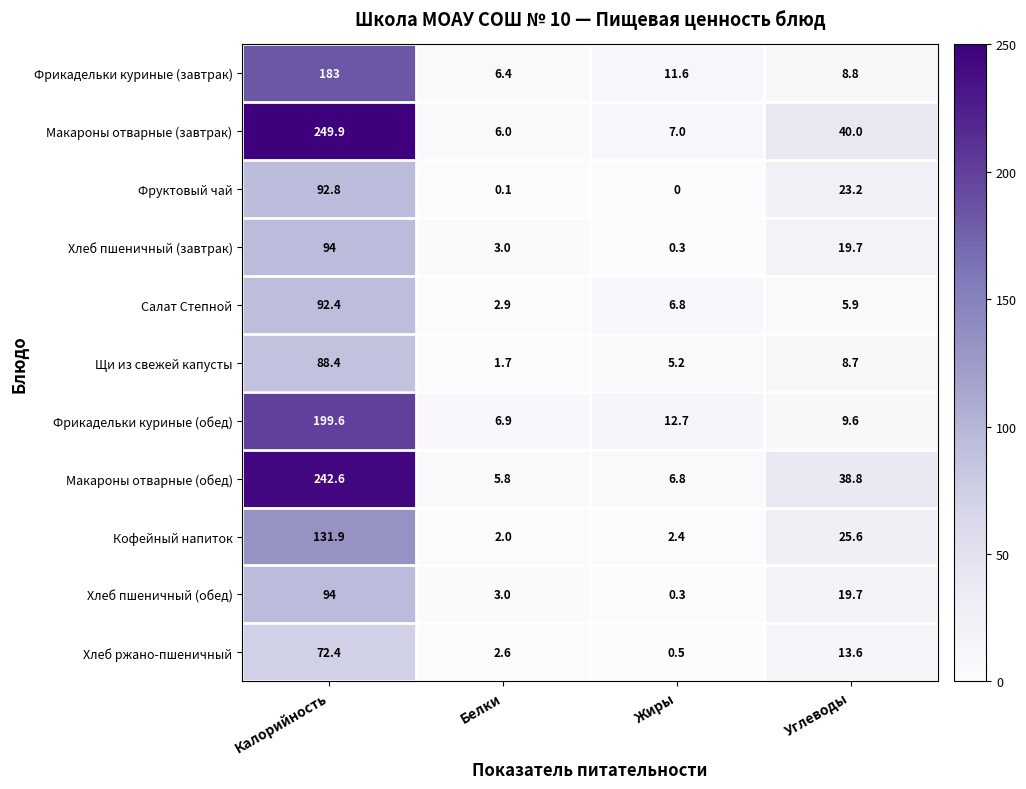

What is the average value of the Хлеб ржано-пшеничный series?

22.3